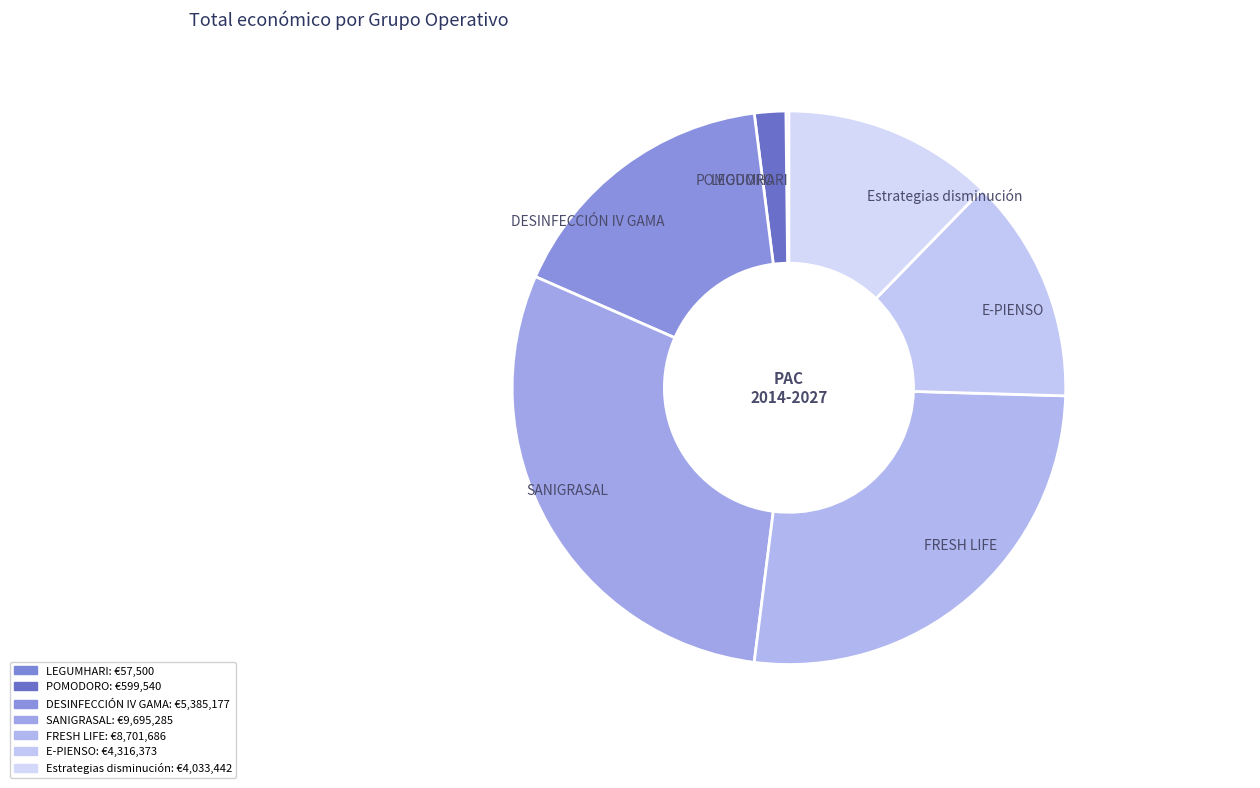

What is the largest slice in the pie chart?

SANIGRASAL